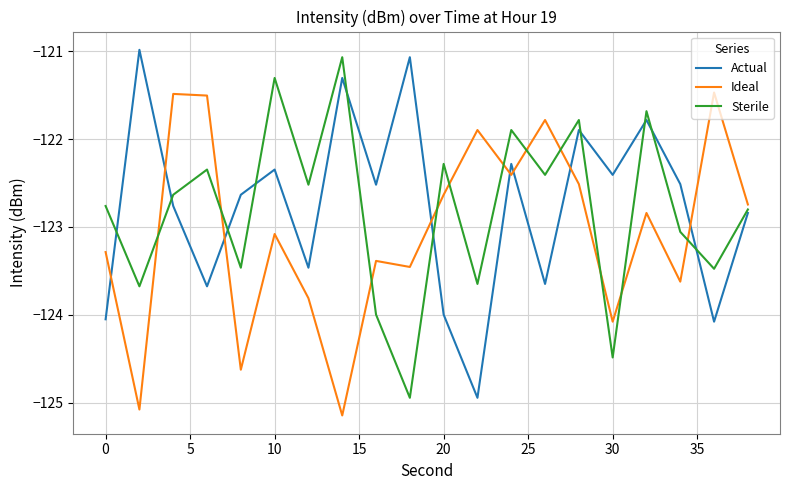

After their last crossing, which series has the higher values: Sterile or Ideal?

Ideal